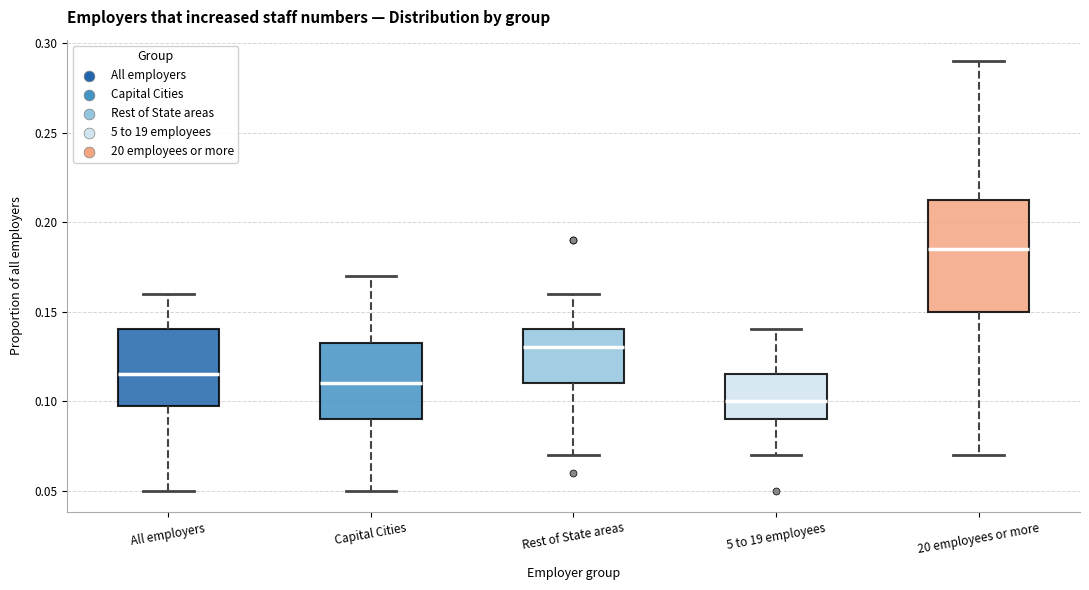

Reading left to right, read every box against the y-axis: the position of its median line, the range the box covers, and the ends of its whiskers. The values are not printed on the chart, so give them approximately, as read against the axis.

All employers: median 0.115, box 0.100 to 0.140, whiskers 0.050 to 0.160
Capital Cities: median 0.110, box 0.090 to 0.135, whiskers 0.050 to 0.170
Rest of State areas: median 0.130, box 0.110 to 0.140, whiskers 0.070 to 0.160
5 to 19 employees: median 0.100, box 0.090 to 0.115, whiskers 0.070 to 0.140
20 employees or more: median 0.185, box 0.150 to 0.215, whiskers 0.070 to 0.290